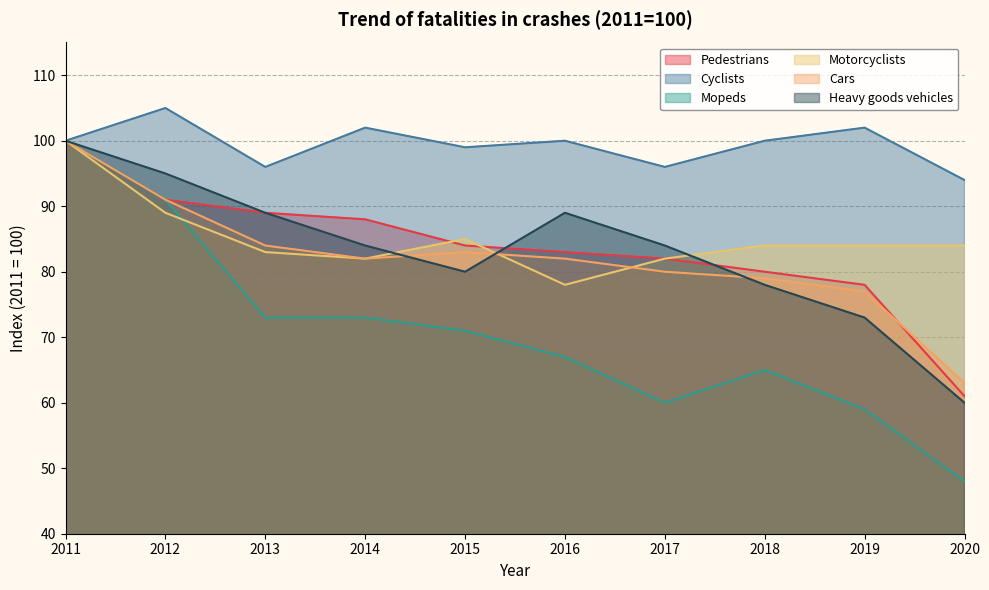

Is it true that Cyclists equals 102 at 2019?

True